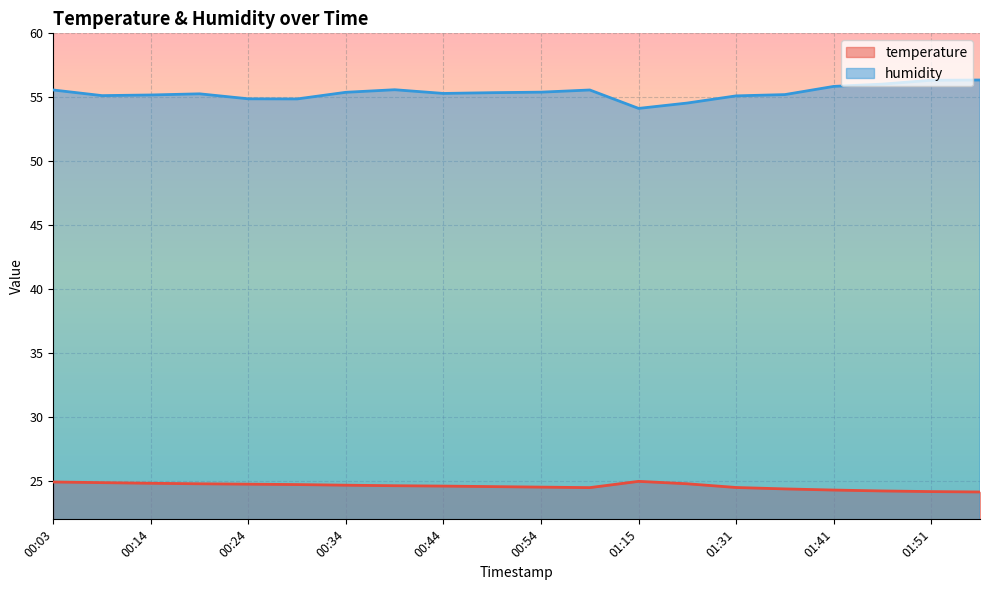

Between 00:14 and 01:15, which series saw the biggest shift?

humidity